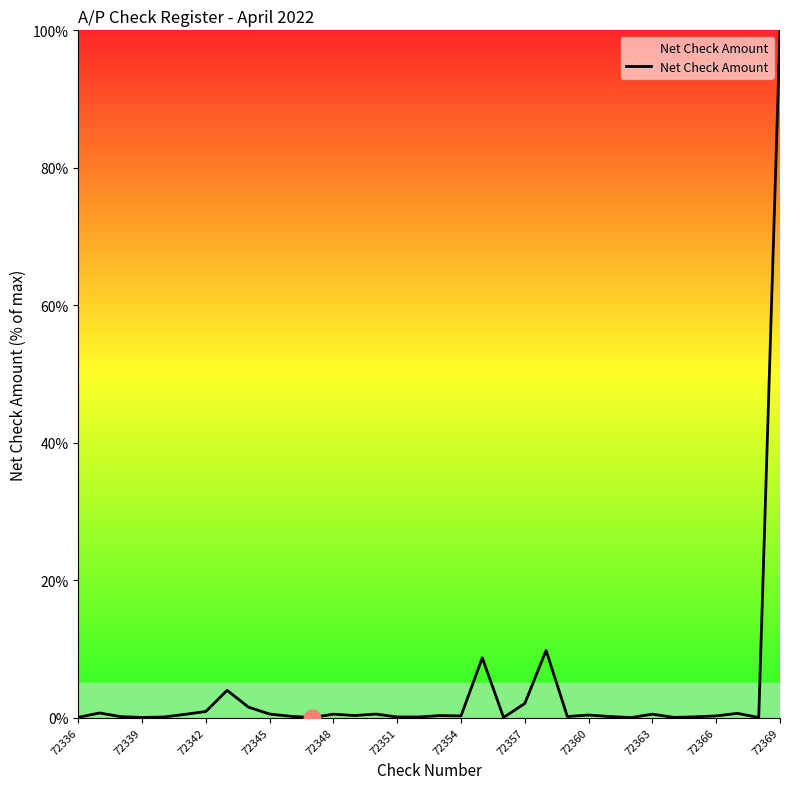

What is the greatest value displayed?

100.0